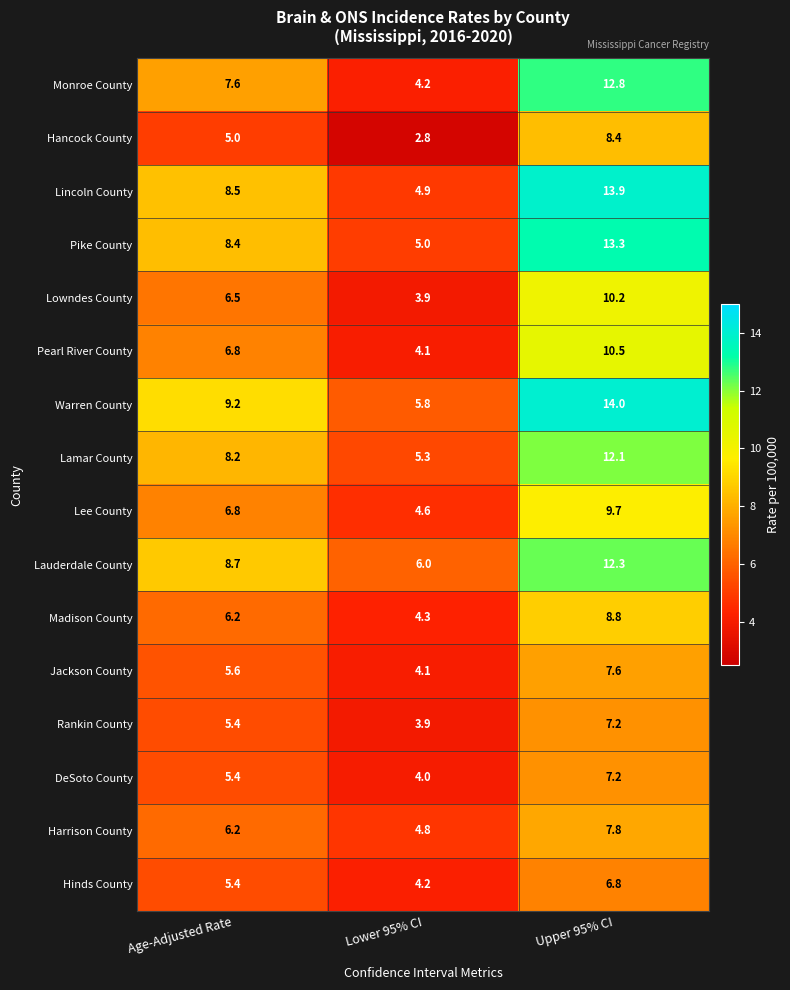

Which category has the lowest value across all series?

Lower 95% CI